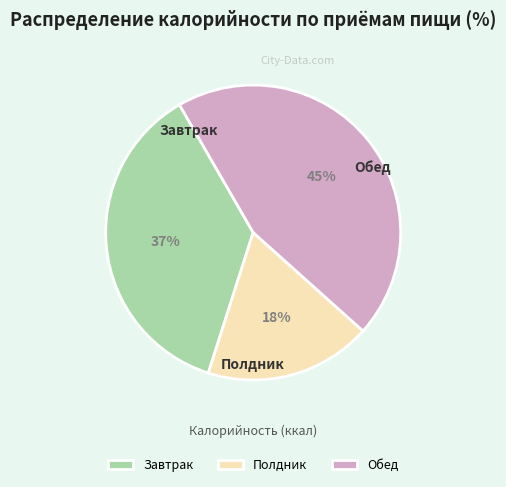

To the nearest percent, what is the difference between the largest and smallest slice percentages?

27%